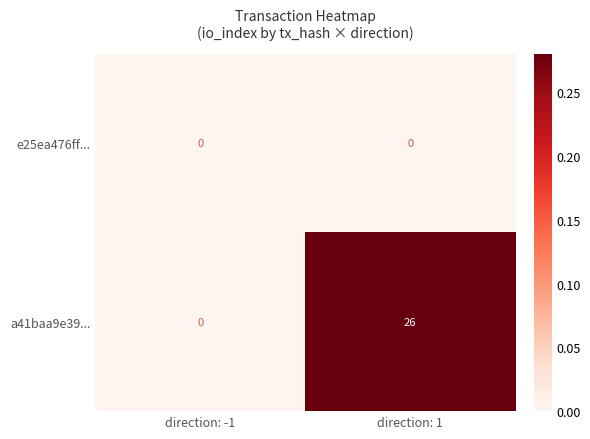

What is the average value of the a41baa9e39... series?

13